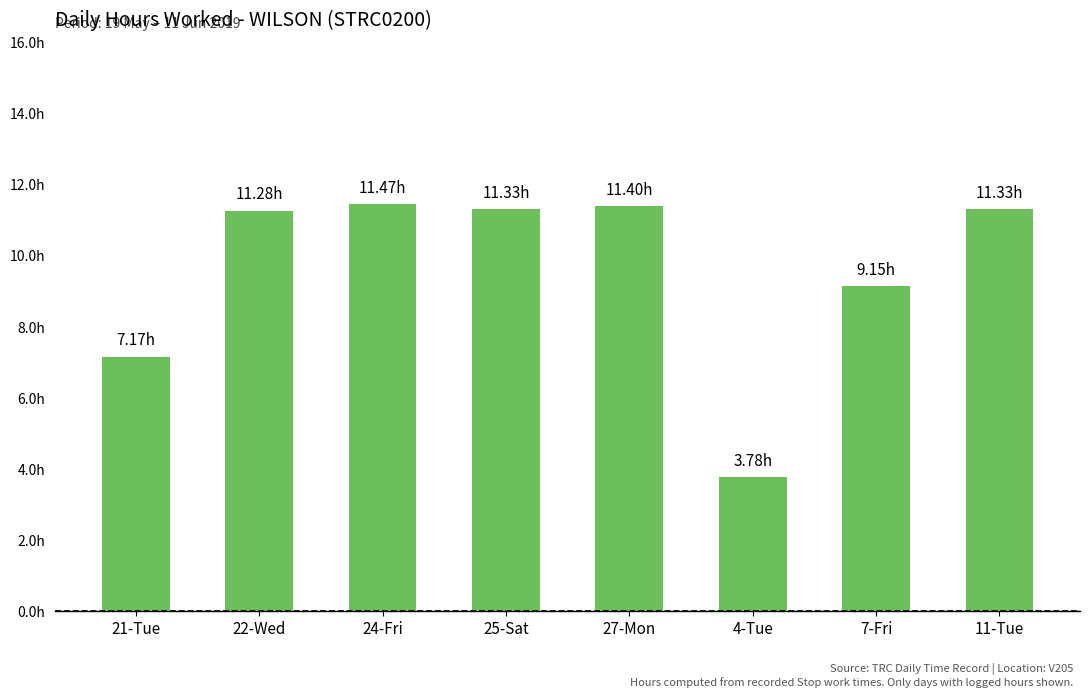

What is the minimum value shown in the chart?

3.8